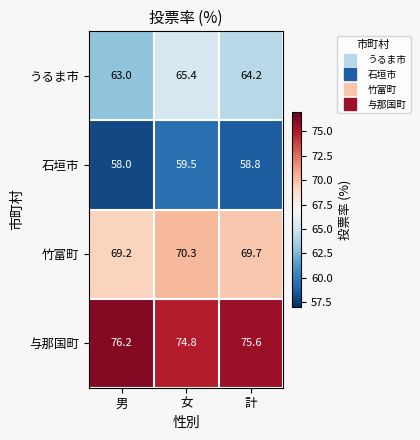

List the series in order of their overall mean, highest first.

与那国町, 竹富町, うるま市, 石垣市